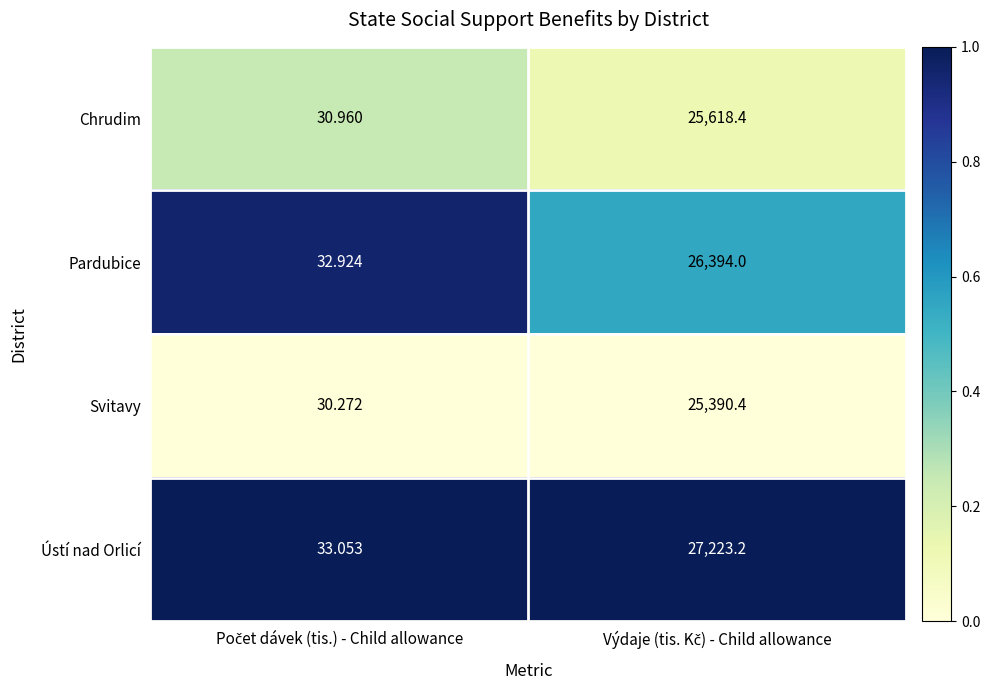

Which series has the widest spread of values?

Ústí nad Orlicí